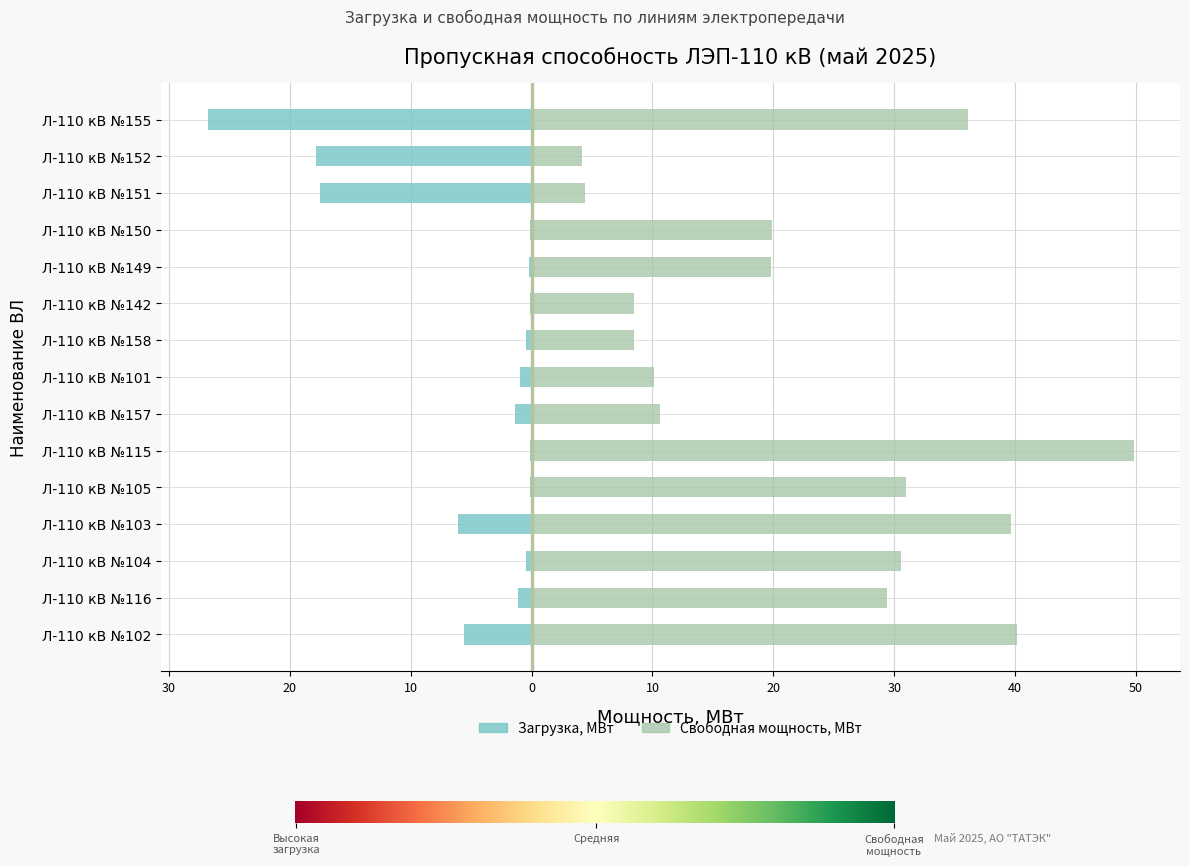

What is the label of the 4th bar from the left?

Л-110 кВ №103